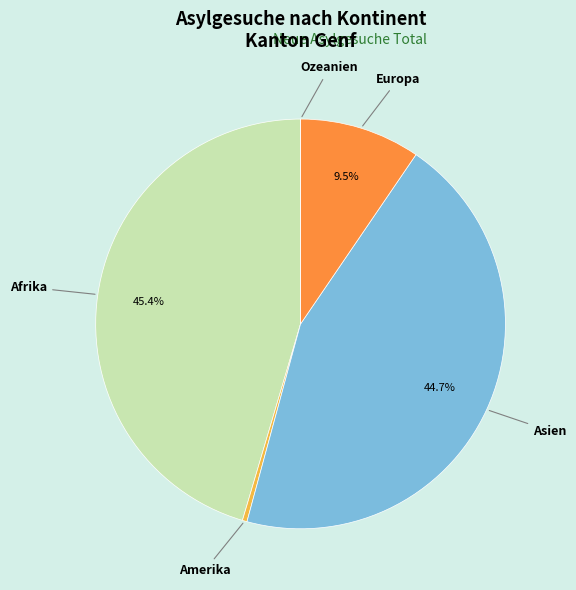

Does any single category account for the majority?

No